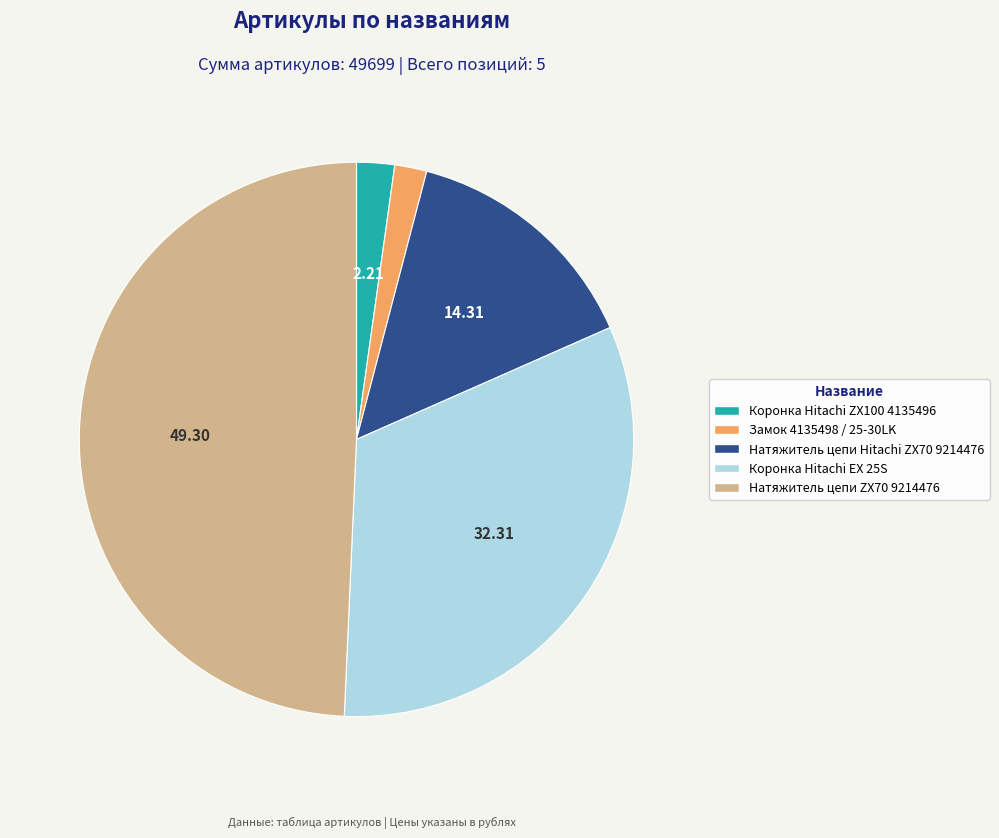

What is the ratio of the value at Натяжитель цепи Hitachi ZX70 9214476 to the value at Натяжитель цепи ZX70 9214476?

0.3